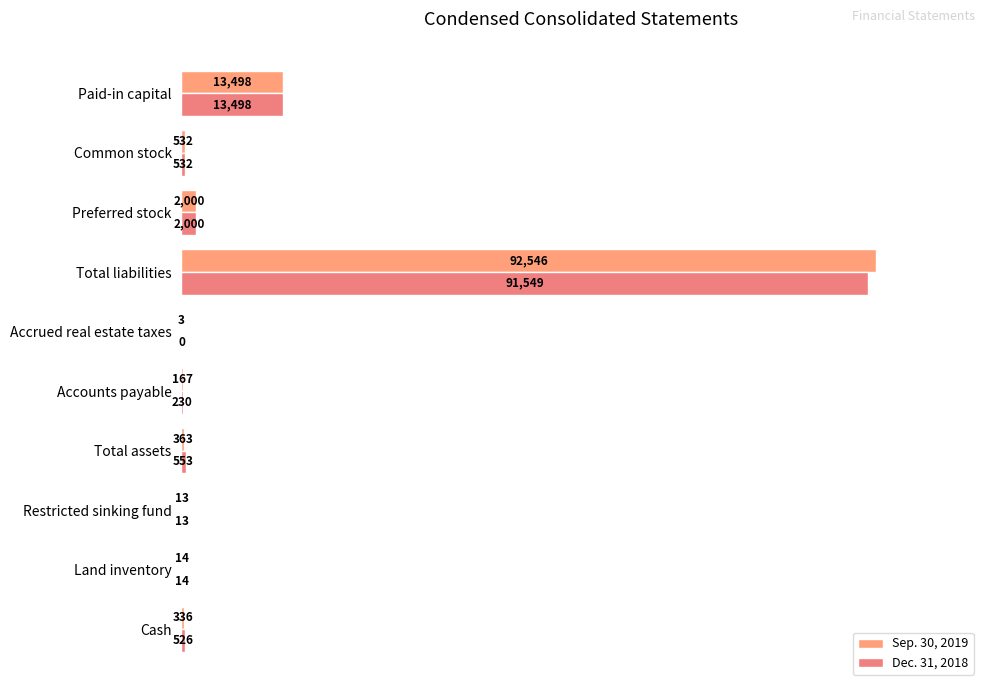

Count the number of data series in this chart.

2